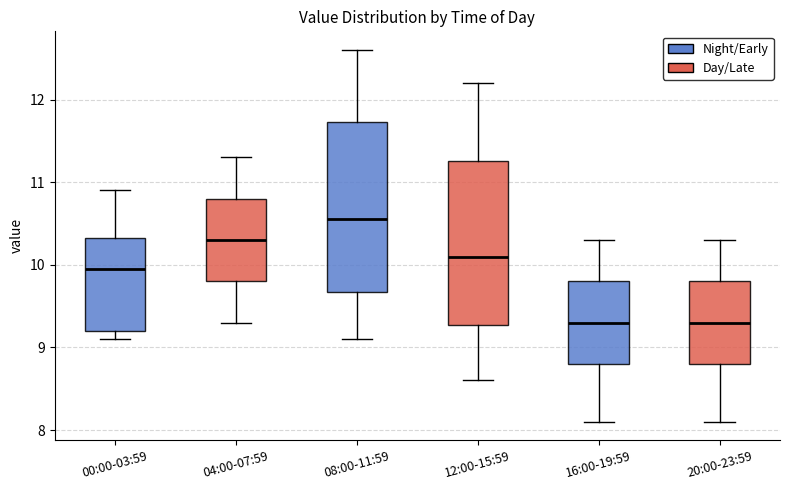

Reading left to right, transcribe this box plot: for each box, give where its median line is, the range the box spans, and where its two whiskers end, as read against the y-axis. The values are not printed on the chart, so give them approximately, as read against the axis.

00:00-03:59: median 10.0, box 9.2 to 10.3, whiskers 9.1 to 10.9
04:00-07:59: median 10.3, box 9.8 to 10.8, whiskers 9.3 to 11.3
08:00-11:59: median 10.6, box 9.7 to 11.7, whiskers 9.1 to 12.6
12:00-15:59: median 10.1, box 9.3 to 11.3, whiskers 8.6 to 12.2
16:00-19:59: median 9.3, box 8.8 to 9.8, whiskers 8.1 to 10.3
20:00-23:59: median 9.3, box 8.8 to 9.8, whiskers 8.1 to 10.3